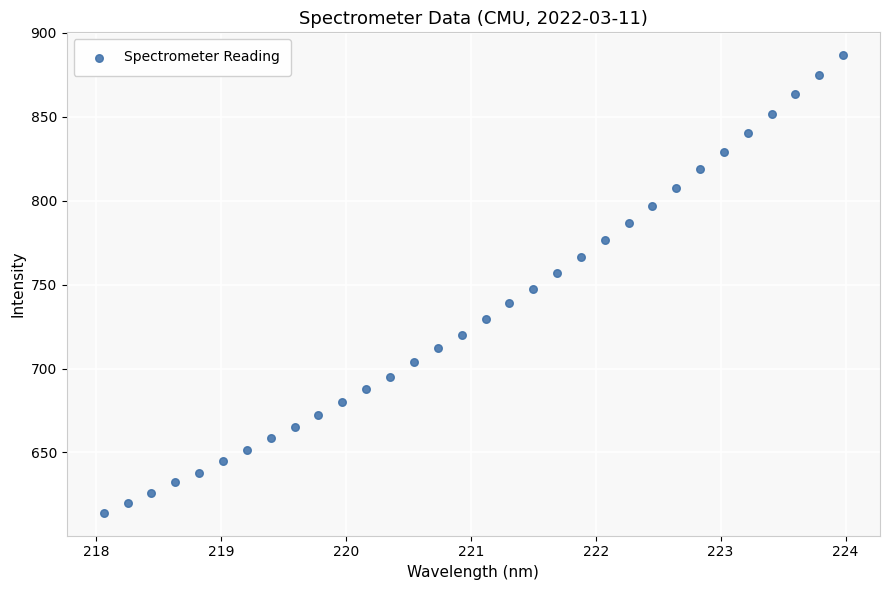

What is the range of Y values (max minus min)?

272.7